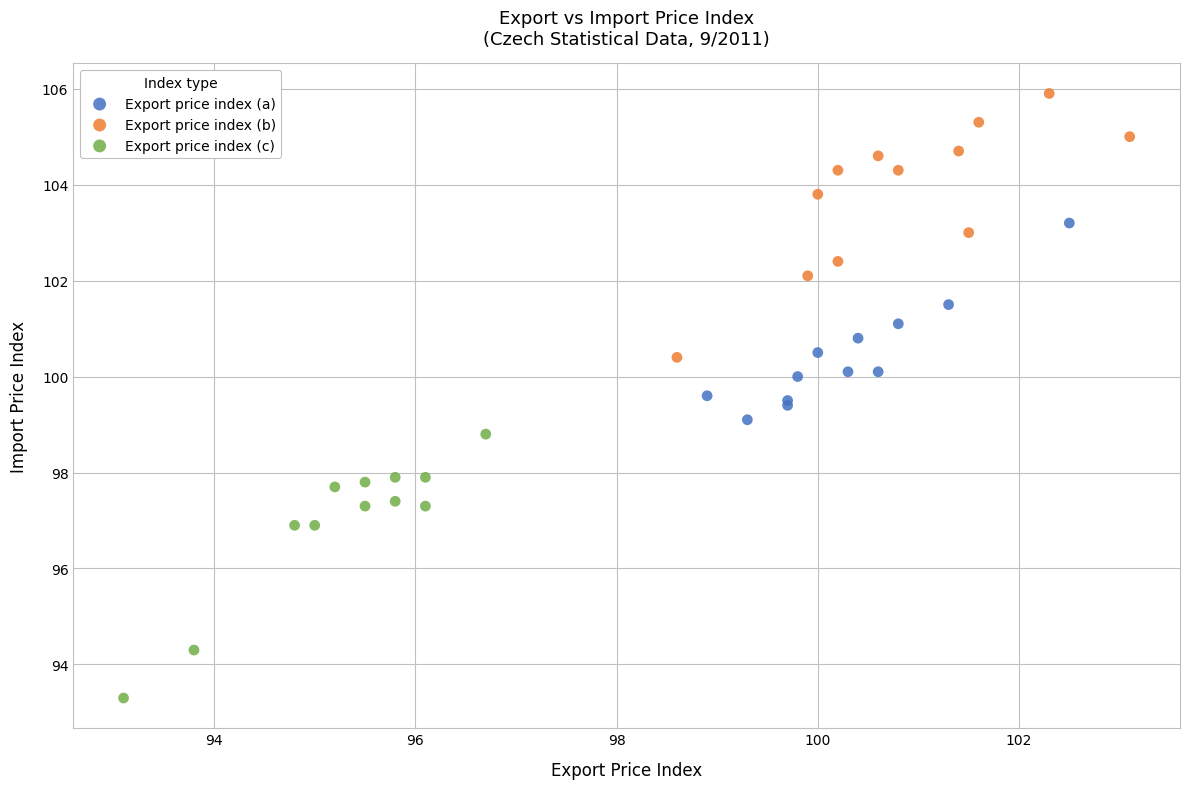

Which series reaches the minimum Y coordinate?

Export price index (c)